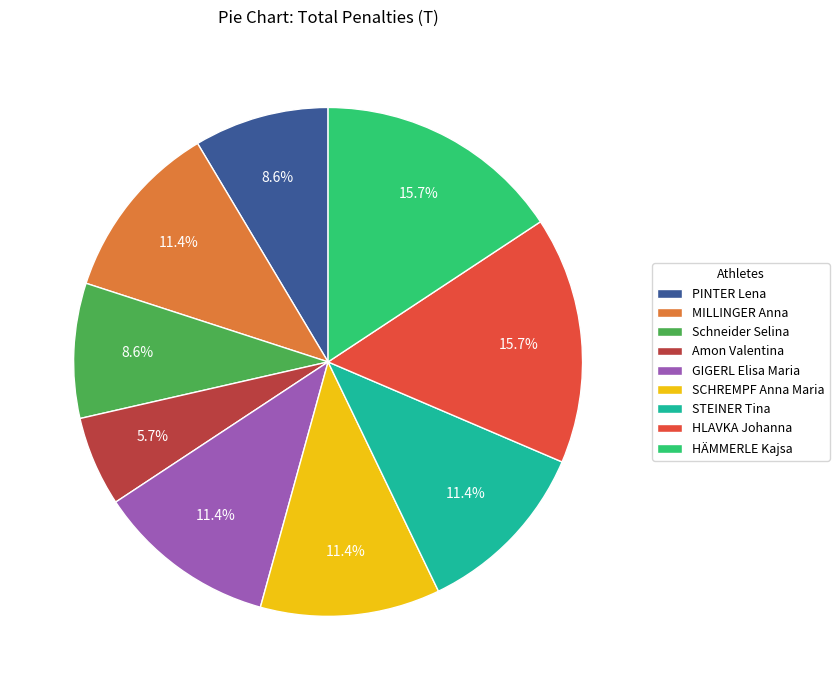

What is the smallest slice in the pie chart?

Amon Valentina